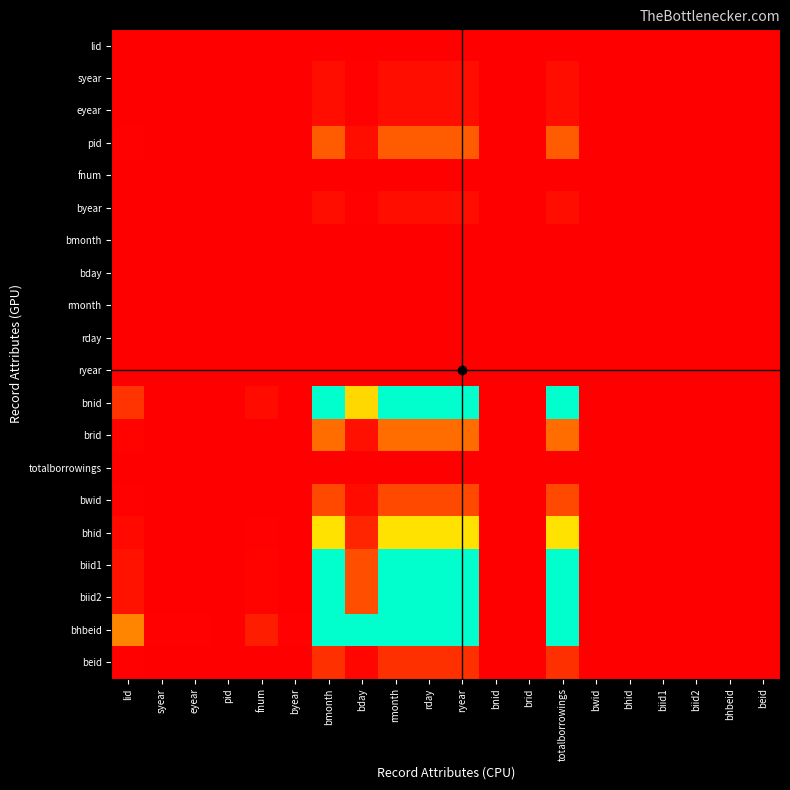

Between bnid and brid, which series saw the biggest shift?

bhbeid